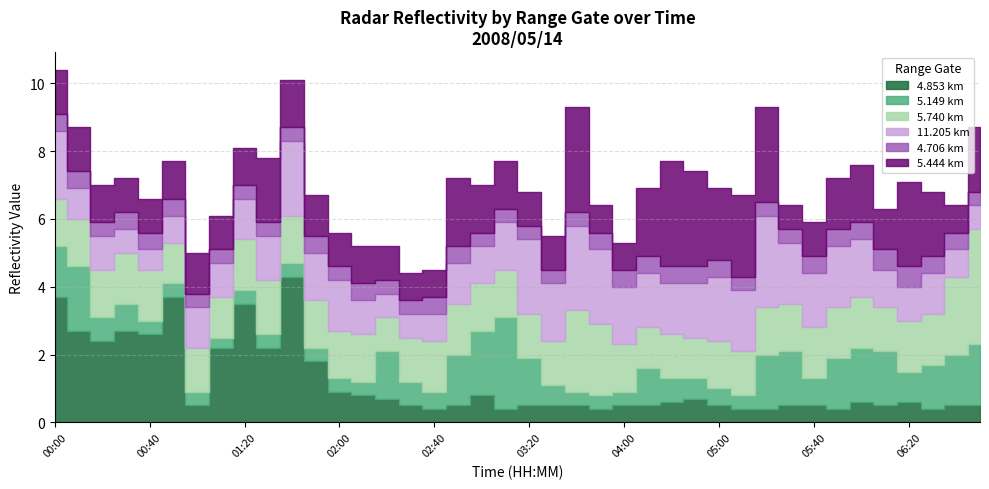

Between 01:00 and 06:00, which is larger?

06:00